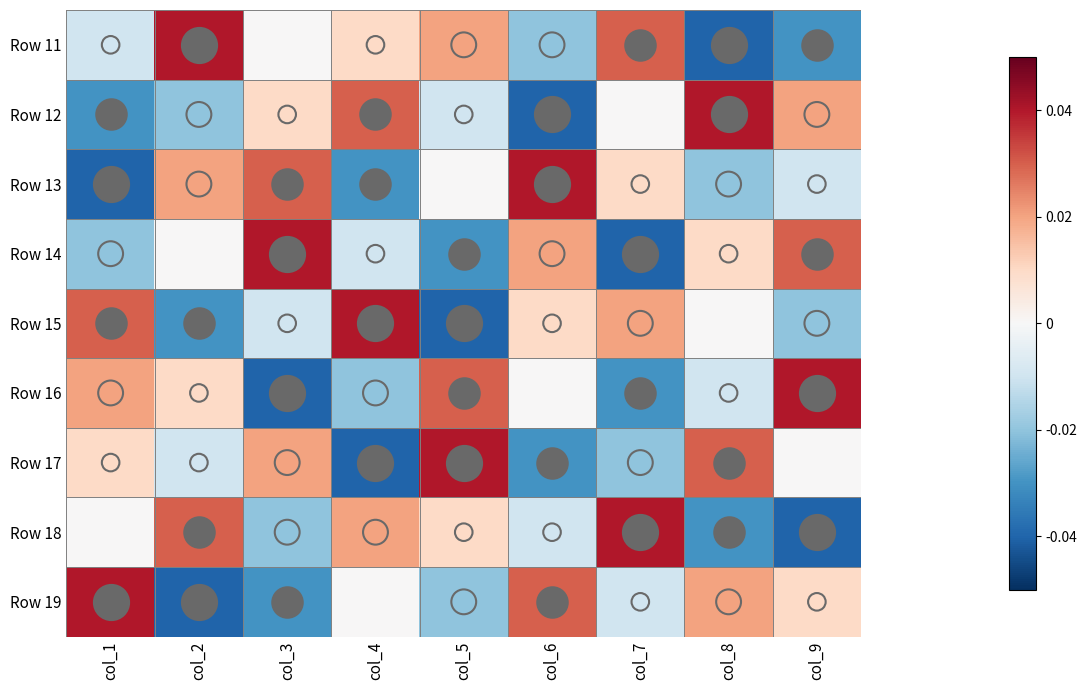

At col_5, list the series in order from smallest to largest.

Row 15, Row 14, Row 19, Row 12, Row 13, Row 18, Row 11, Row 16, Row 17